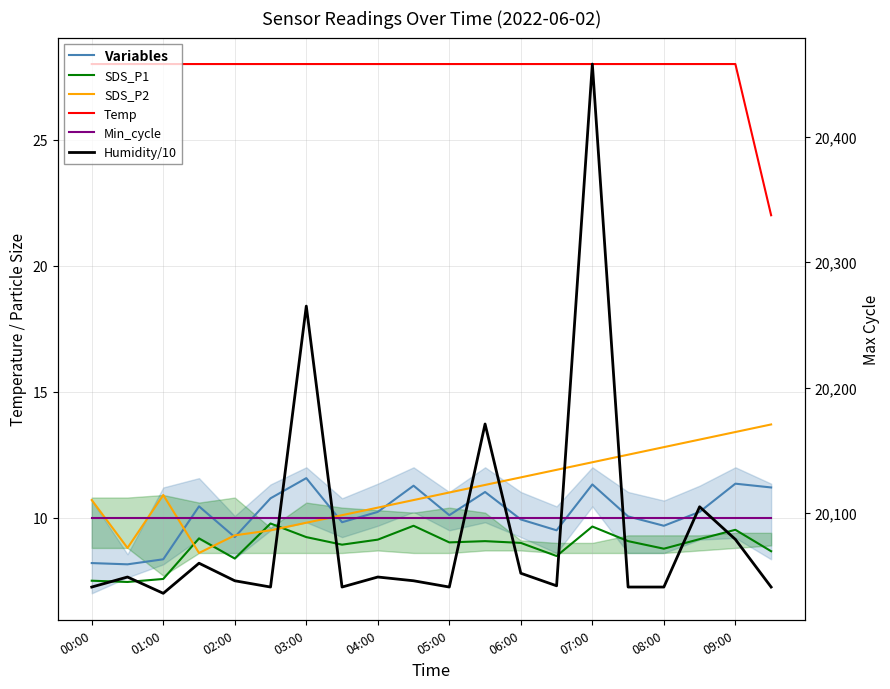

What is the difference between the maximum and minimum values in the SDS_P1 series?

3.4